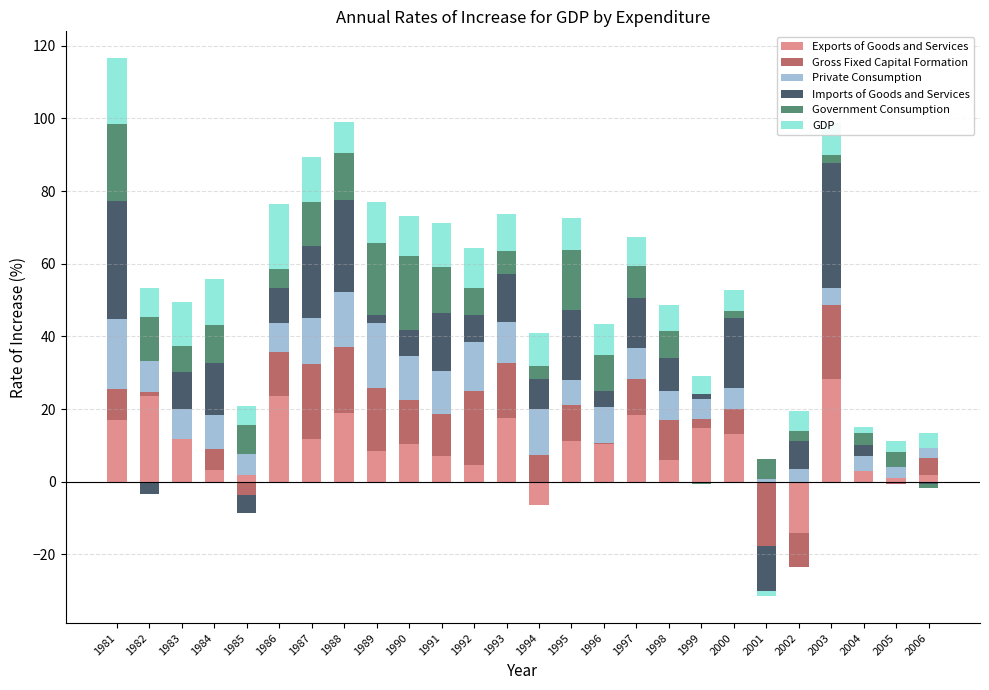

Where does the Gross Fixed Capital Formation series first go above 8?

1981